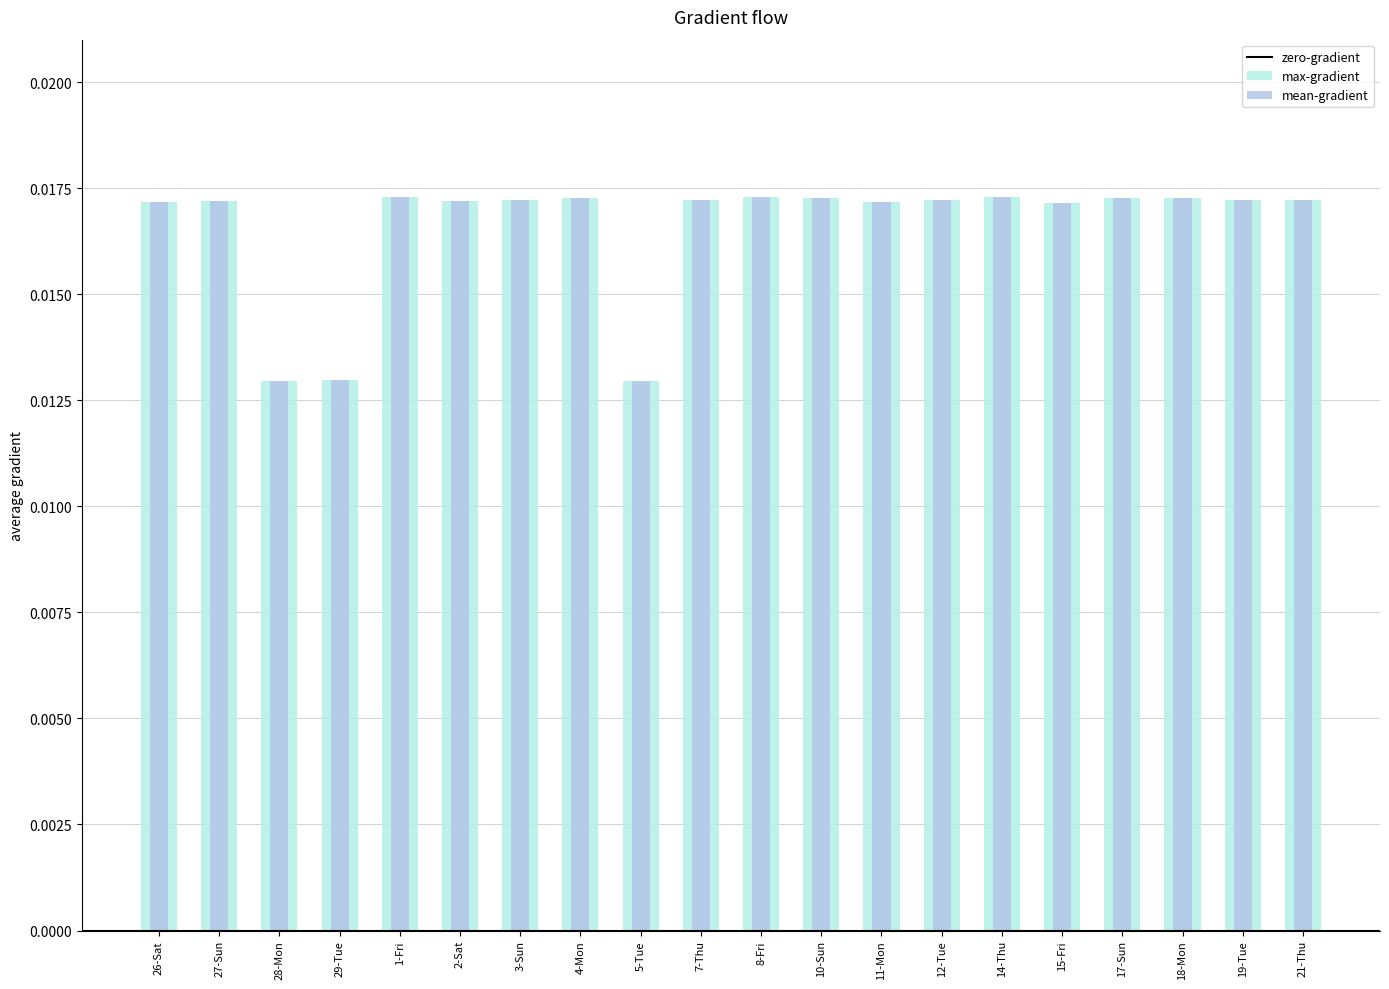

Which series has the widest spread of values?

max-gradient